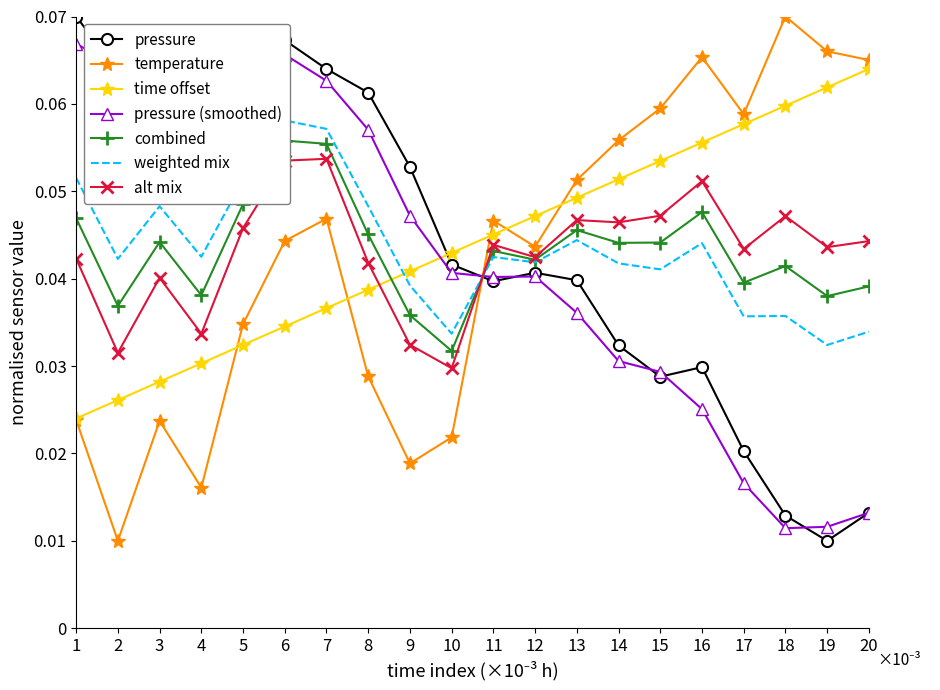

Where do temperature and pressure first cross each other?

10 and 11